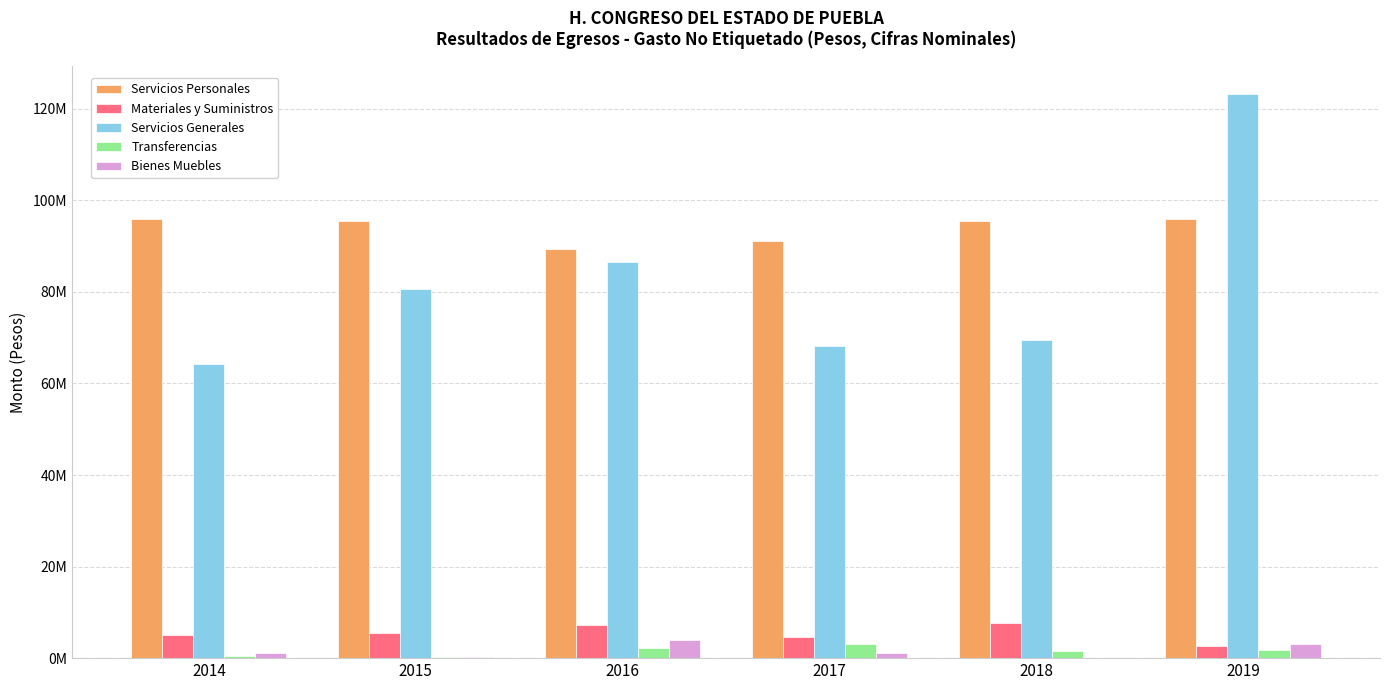

Does the chart contain stacked bars?

No